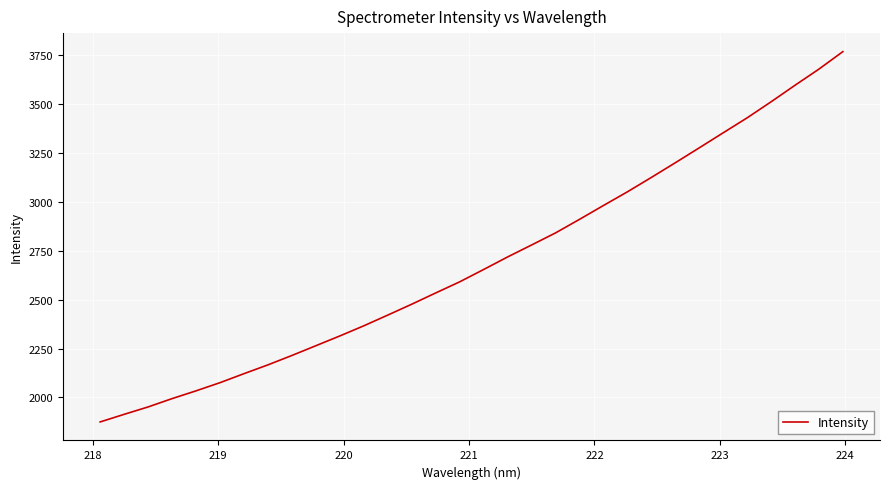

Does the chart have visible grid lines?

Yes